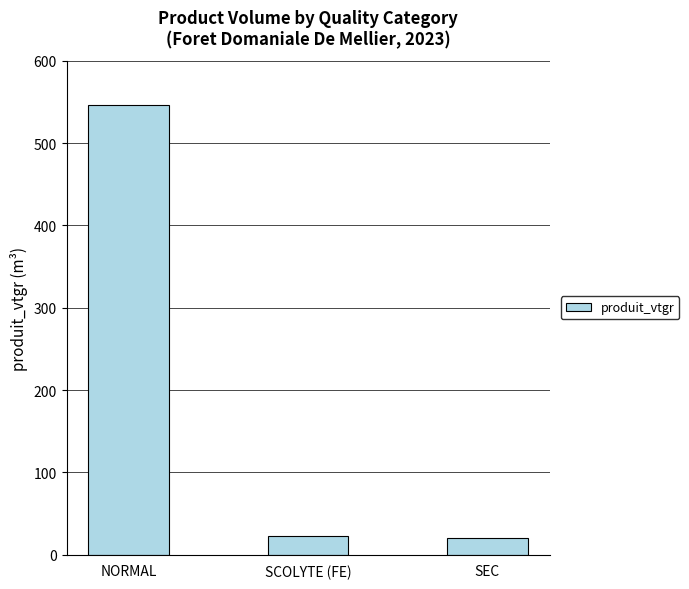

Is it true that the value at SEC is 20.4?

True